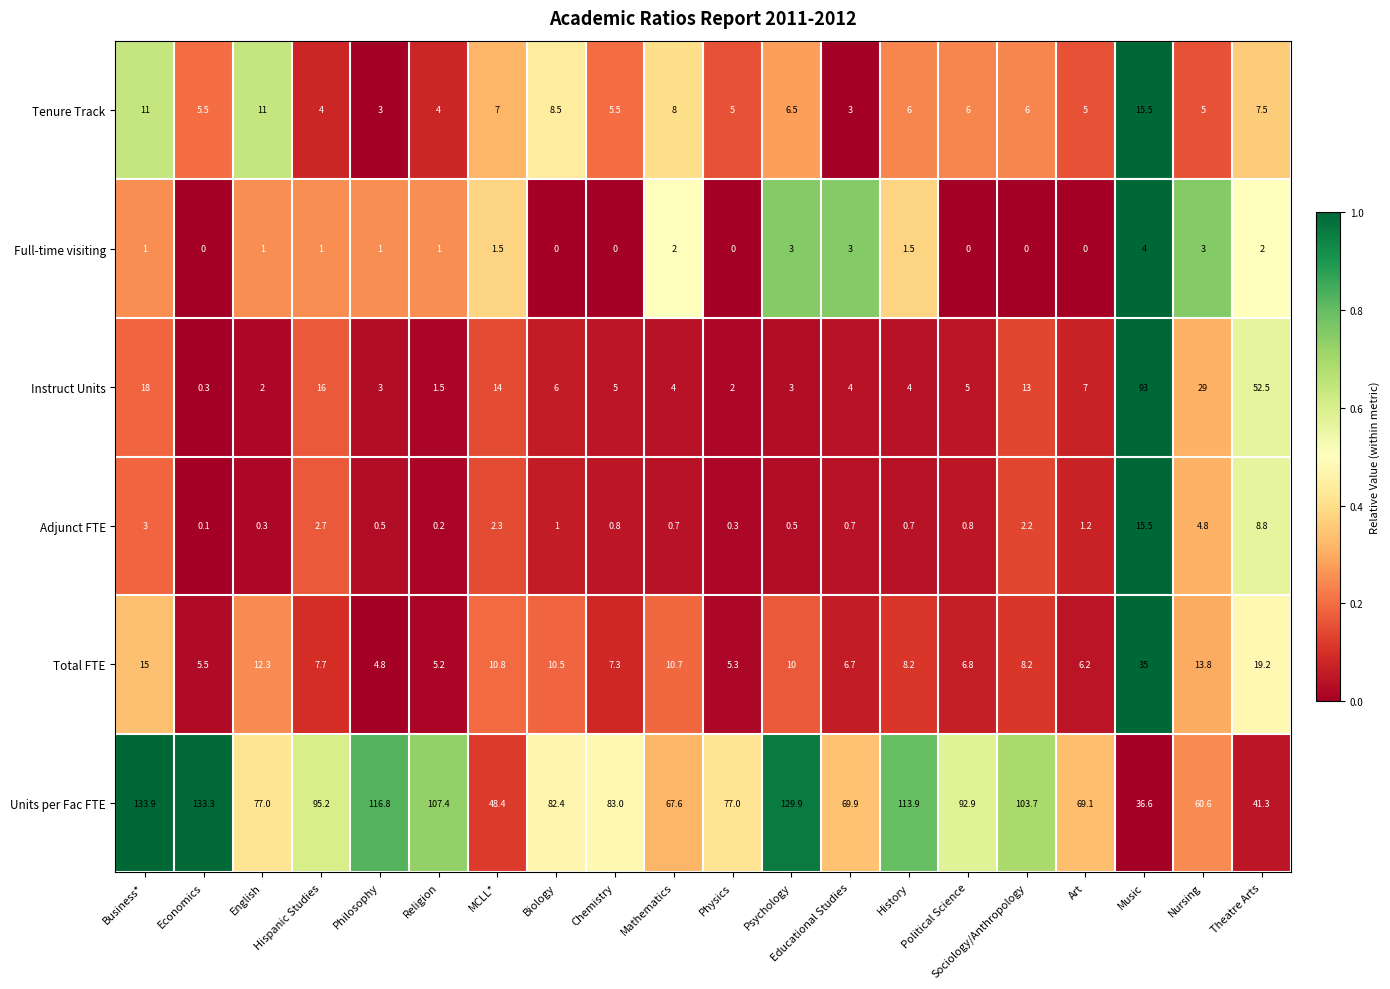

Which series has the largest total across all categories?

Units per Fac FTE